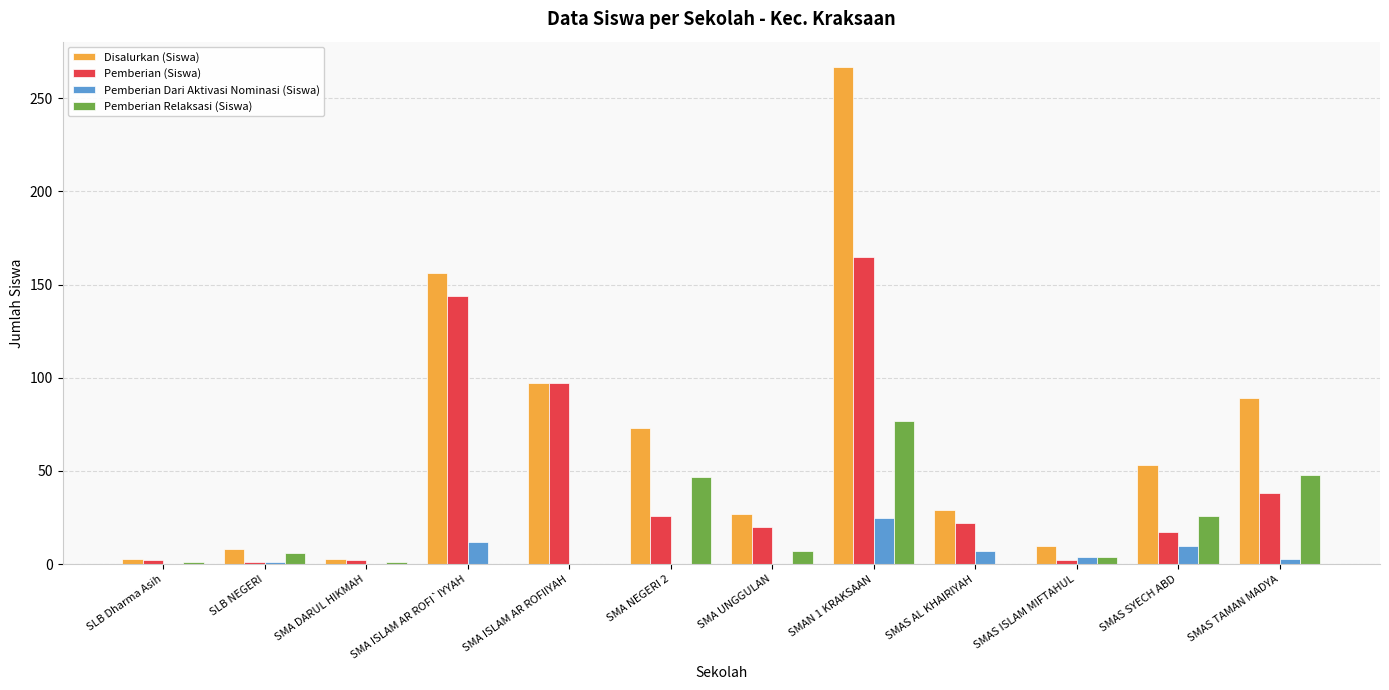

Which series has the largest total across all categories?

Disalurkan (Siswa)